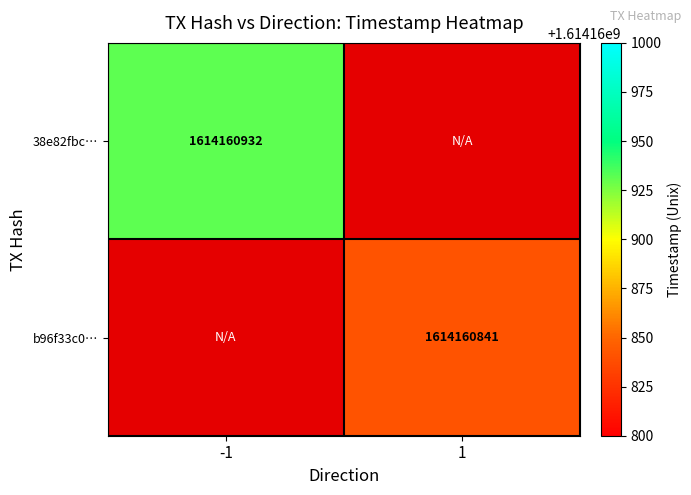

Which series has the widest spread of values?

38e82fbc871501d3777b92a6b8c5edc3e84a360